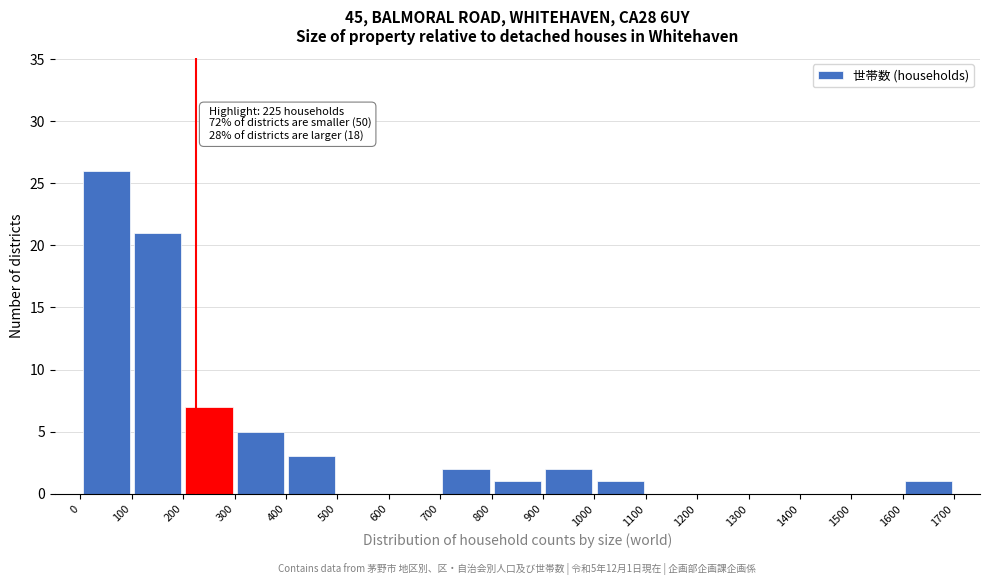

Which range on the x-axis has the tallest bar?

0 to 100